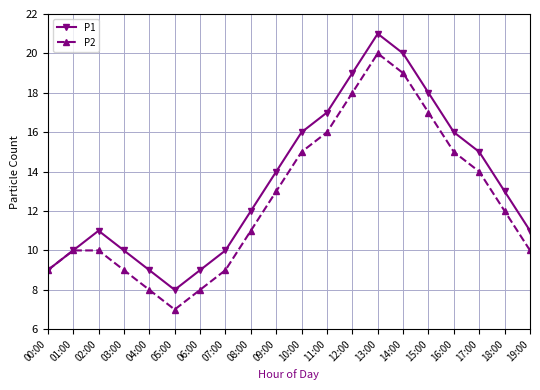

At which label does P2 reach its minimum?

05:00